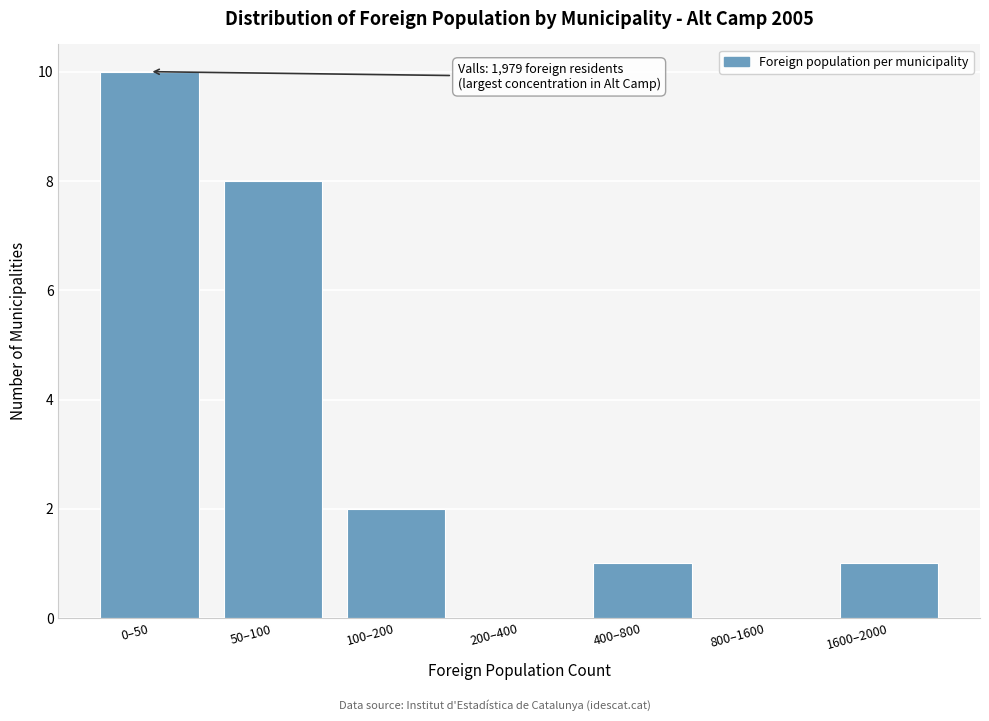

Reading left to right, transcribe all the data shown in this chart.

0–50=10	50–100=8	100–200=2	200–400=0	400–800=1	800–1600=0	1600–2000=1